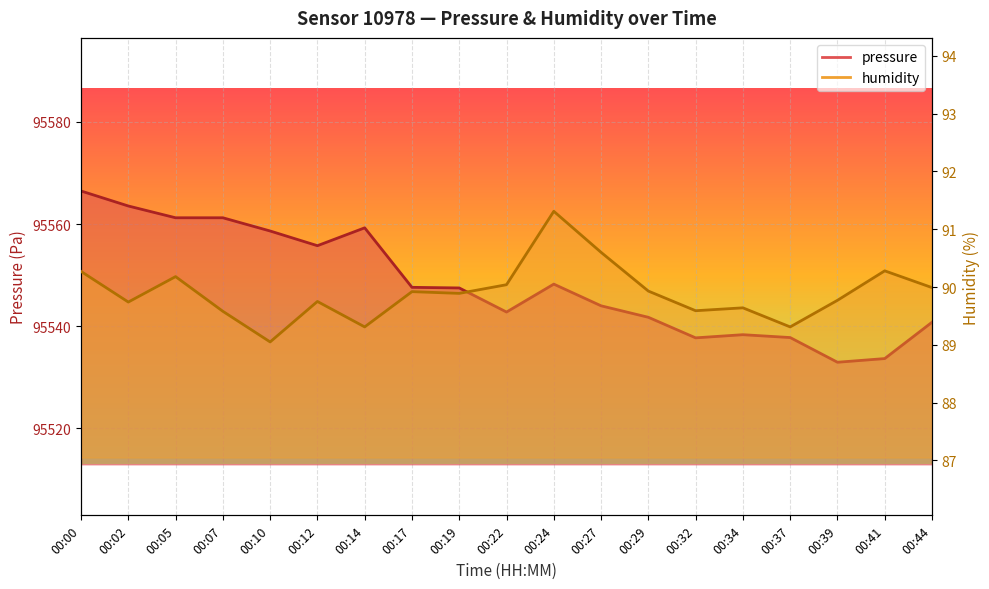

The value of pressure at 00:41 is 163141.5. True or false?

False